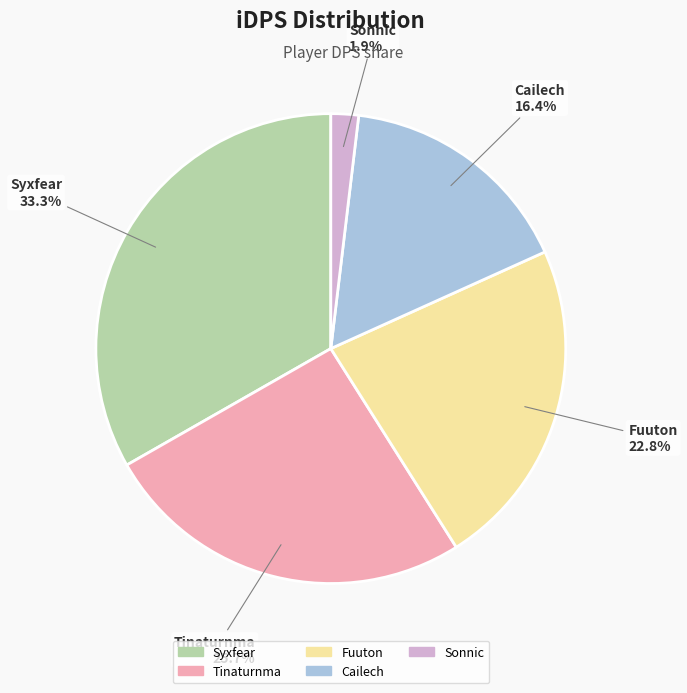

What percentage do Sonnic and Syxfear together represent?

35.2%